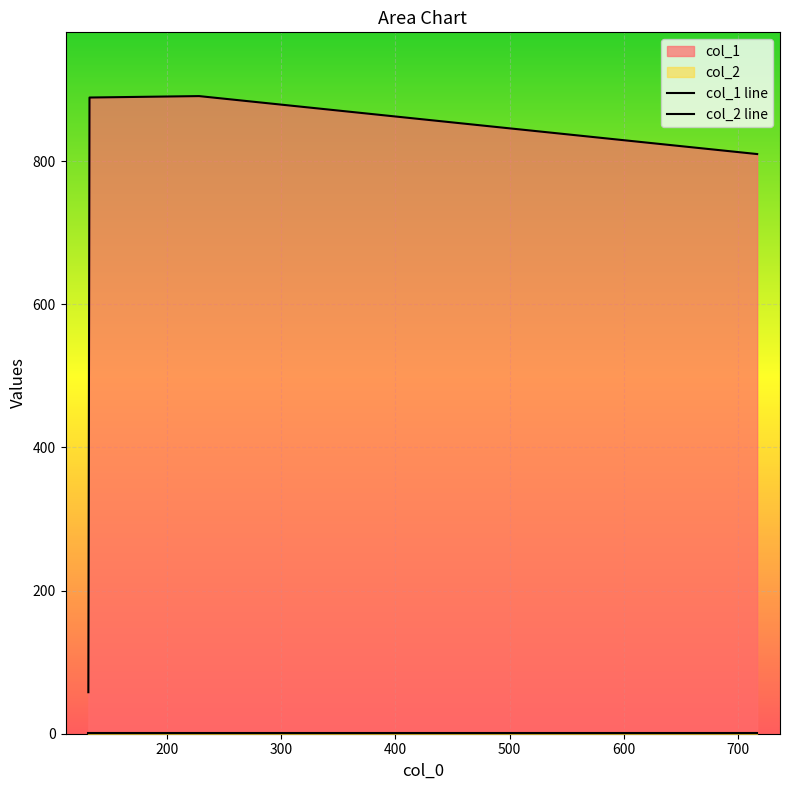

True or false: col_2 line and col_1 line cross at least once.

False